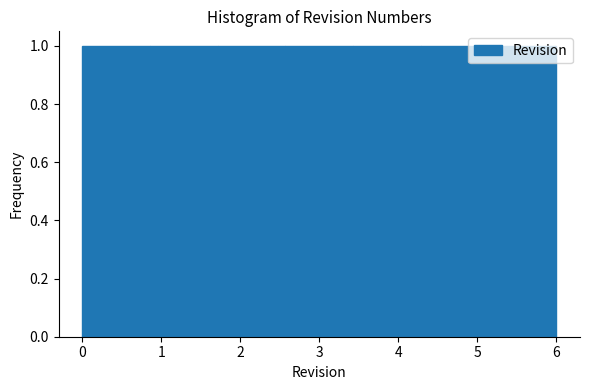

Reading left to right, list every bar in this chart as the range it spans on the x-axis followed by its height. Neither the bar edges nor the heights are printed on the chart, so give them approximately, as read against the axes.

0.0 to 0.9: 1
0.9 to 1.7: 1
1.7 to 2.6: 1
2.6 to 3.4: 1
3.4 to 4.3: 1
4.3 to 5.1: 1
5.1 to 6.0: 1